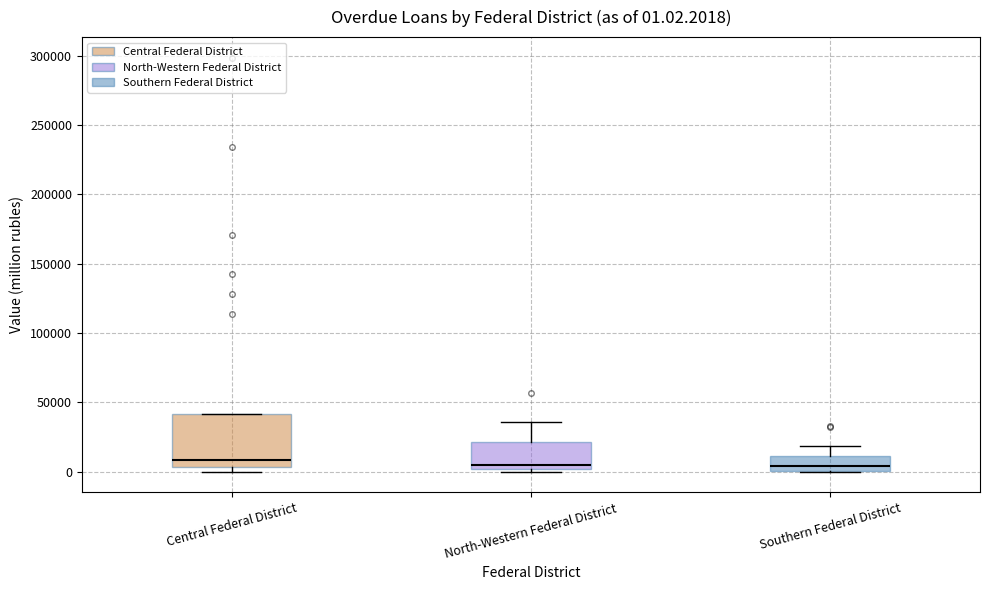

Comparing the boxes themselves (not the whiskers), which one is the tallest?

Central Federal District